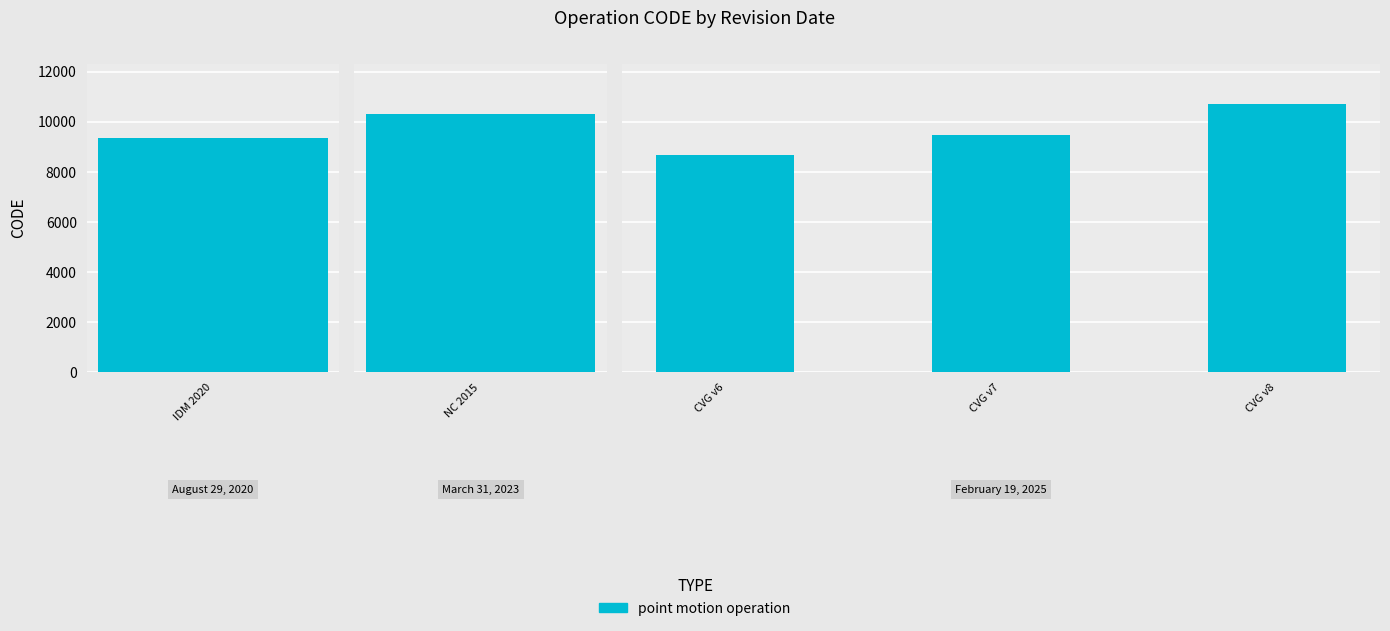

Does the chart contain any negative values?

No